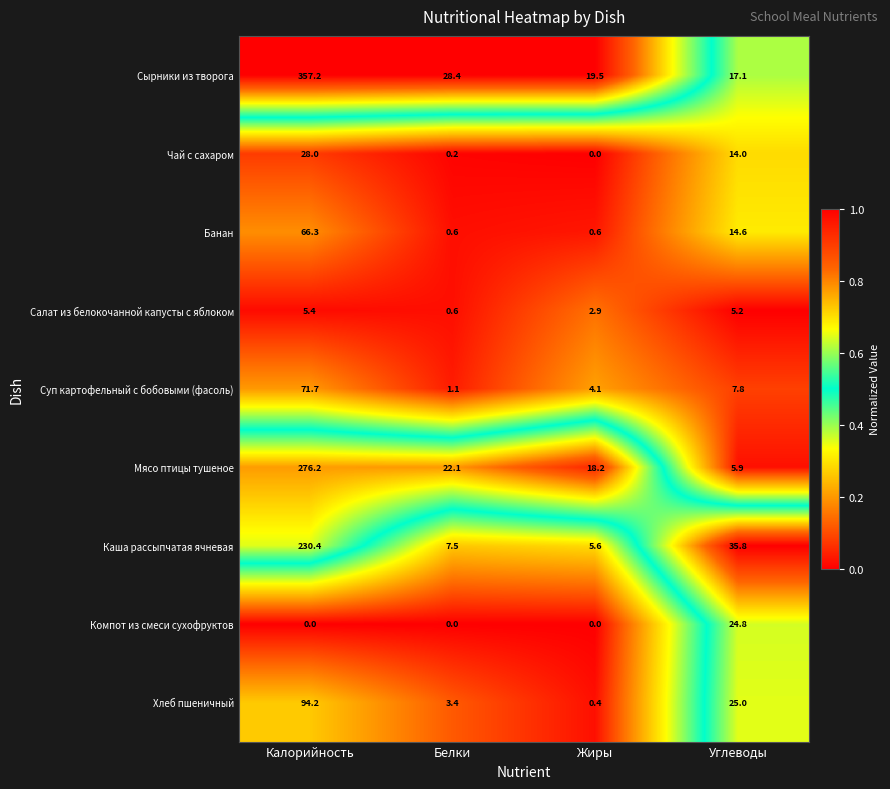

What is the lowest value of the Банан series?

0.6